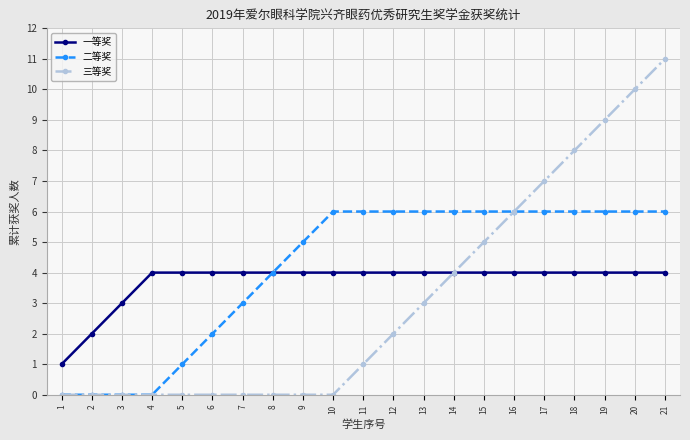

How many lines are shown in the chart?

3